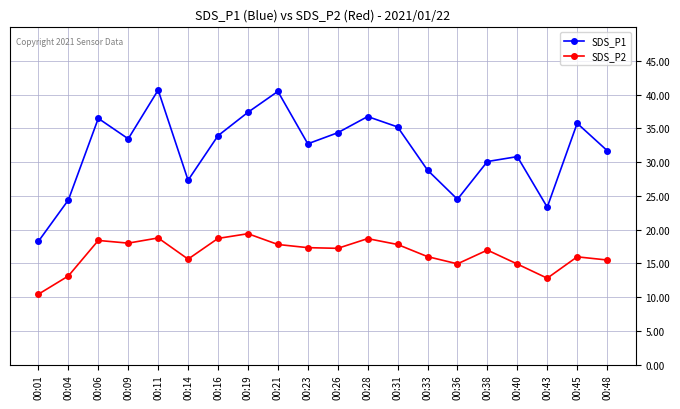

What is the value of the SDS_P2 point at the 15th from the left?

14.9